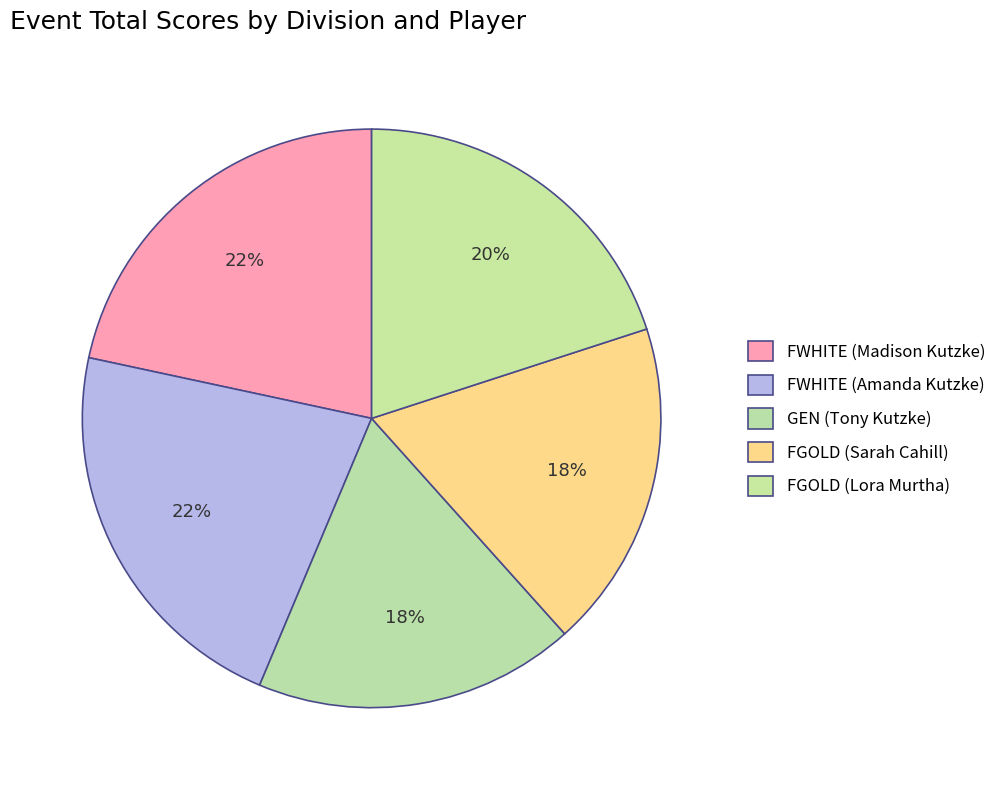

Is it true that FWHITE (Amanda Kutzke) is 22% of the pie?

True